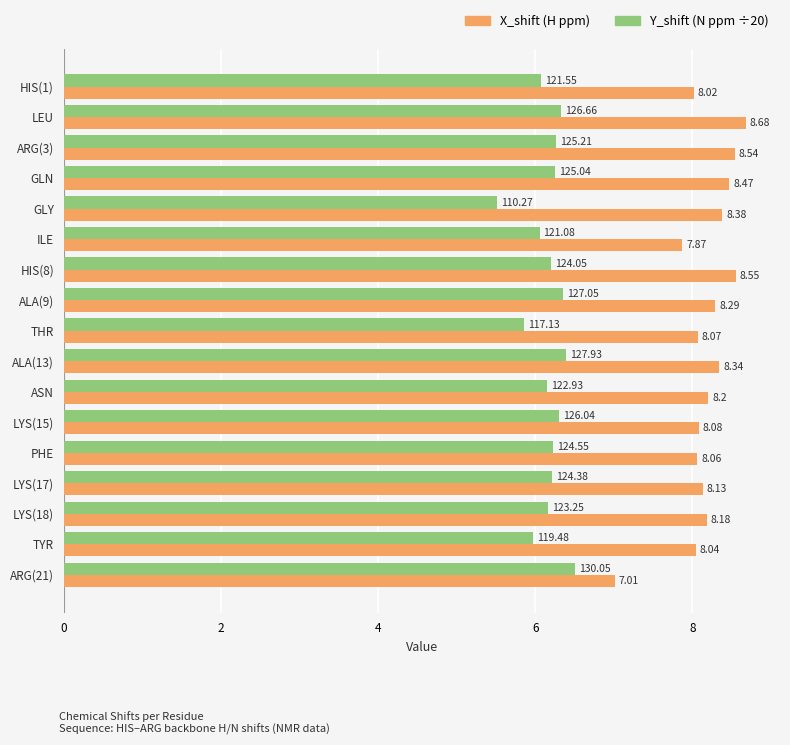

Which label corresponds to the smallest value in the chart?

GLY